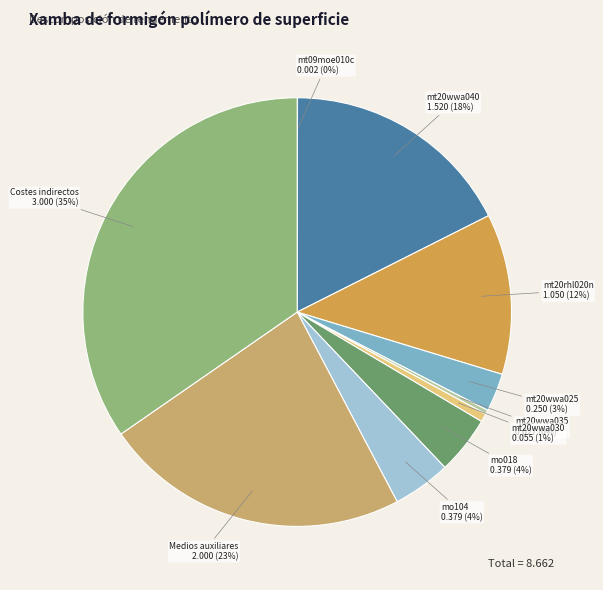

Is mt20rhl020n the majority of the pie?

No